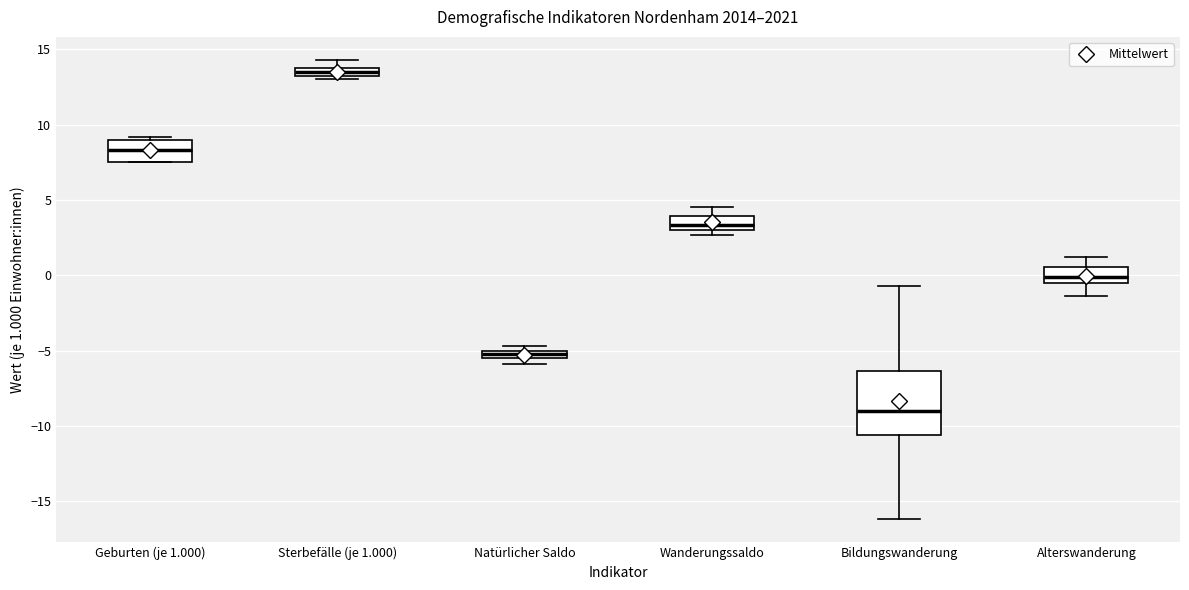

Which box's median line is the lowest?

Bildungswanderung